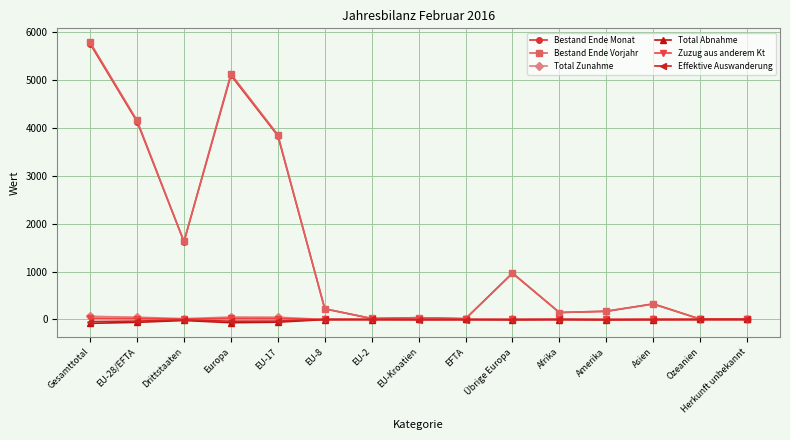

At which category is the sum across all series the highest?

Gesamttotal